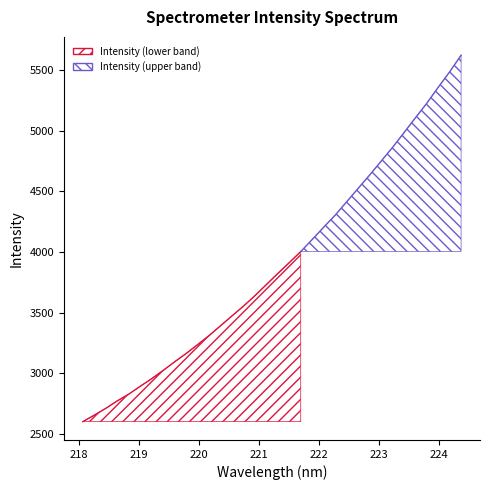

Does the chart display data point markers on the line(s)?

No